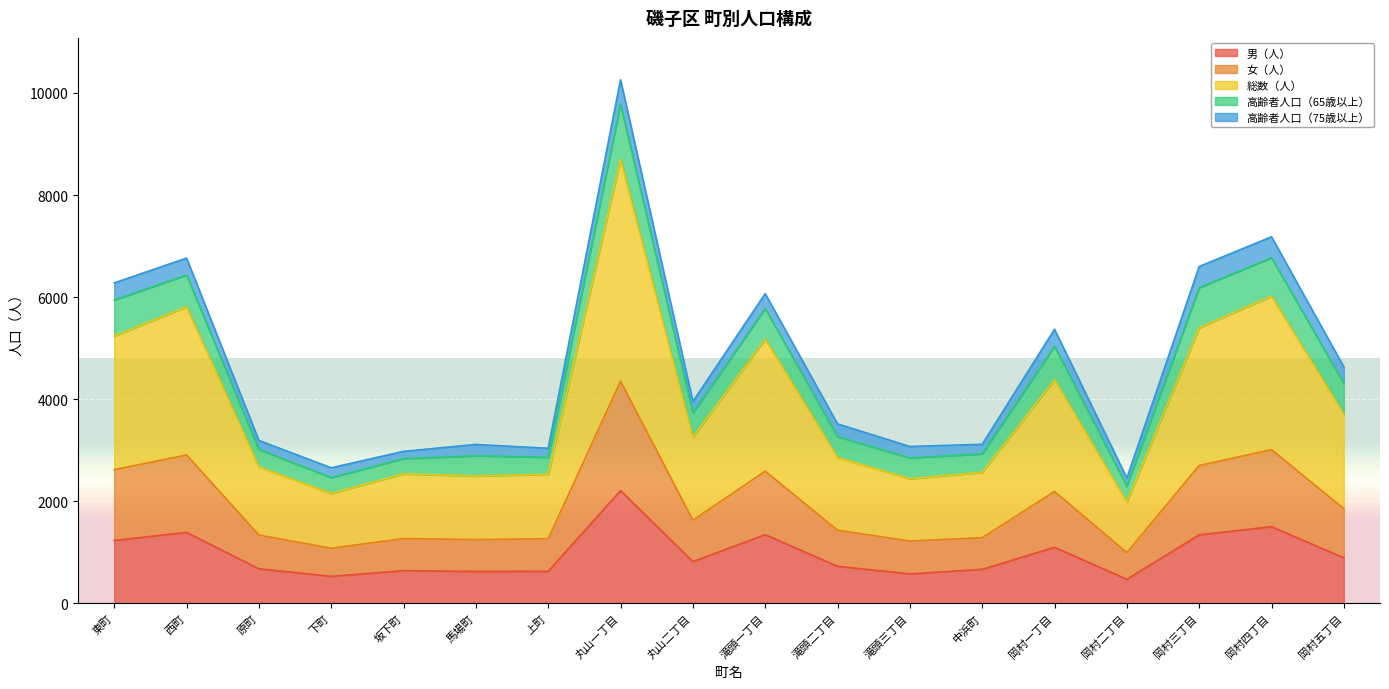

List the labels in order of 女（人） value, largest first.

丸山一丁目, 岡村四丁目, 西町, 岡村三丁目, 東町, 滝頭一丁目, 岡村一丁目, 岡村五丁目, 丸山二丁目, 滝頭二丁目, 原町, 中浜町, 坂下町, 上町, 馬場町, 滝頭三丁目, 下町, 岡村二丁目